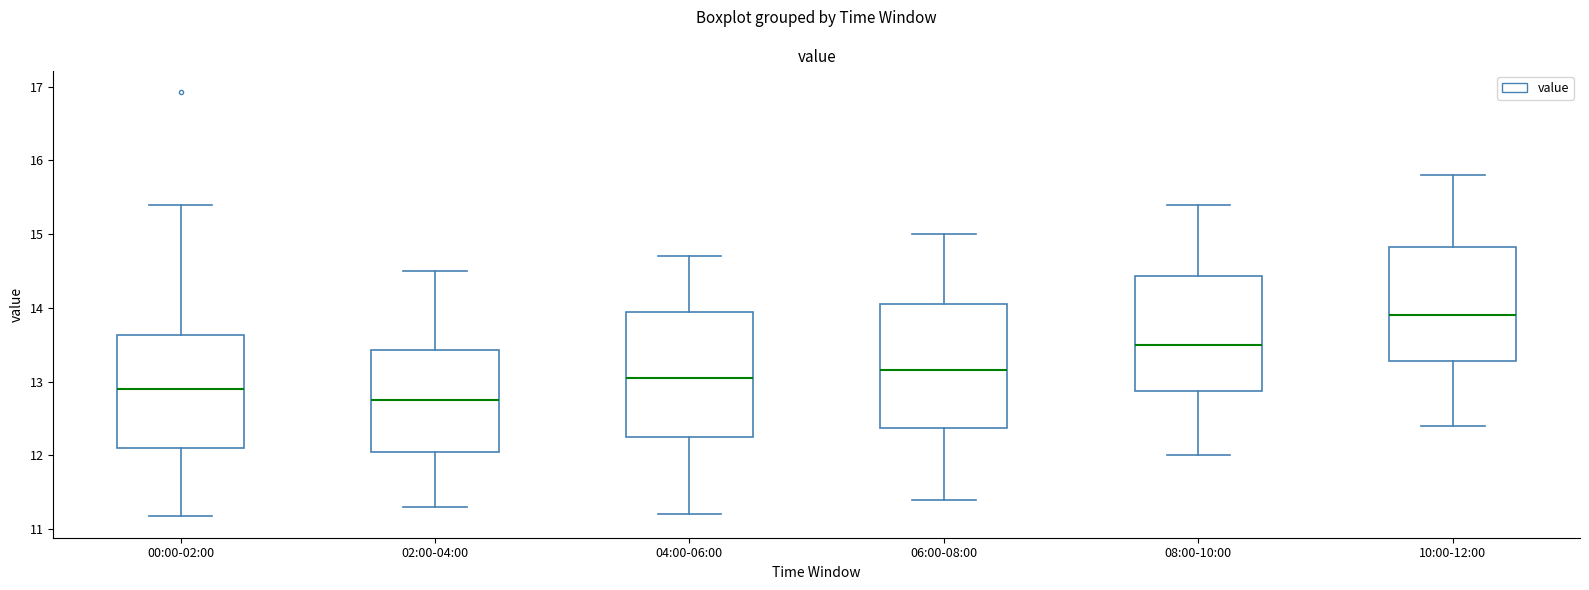

Reading left to right, transcribe this box plot: for each box, give where its median line is, the range the box spans, and where its two whiskers end, as read against the y-axis. The values are not printed on the chart, so give them approximately, as read against the axis.

00:00-02:00: median 12.9, box 12.1 to 13.6, whiskers 11.2 to 15.4
02:00-04:00: median 12.8, box 12.1 to 13.4, whiskers 11.3 to 14.5
04:00-06:00: median 13.1, box 12.3 to 14.0, whiskers 11.2 to 14.7
06:00-08:00: median 13.2, box 12.4 to 14.1, whiskers 11.4 to 15.0
08:00-10:00: median 13.5, box 12.9 to 14.4, whiskers 12.0 to 15.4
10:00-12:00: median 13.9, box 13.3 to 14.8, whiskers 12.4 to 15.8